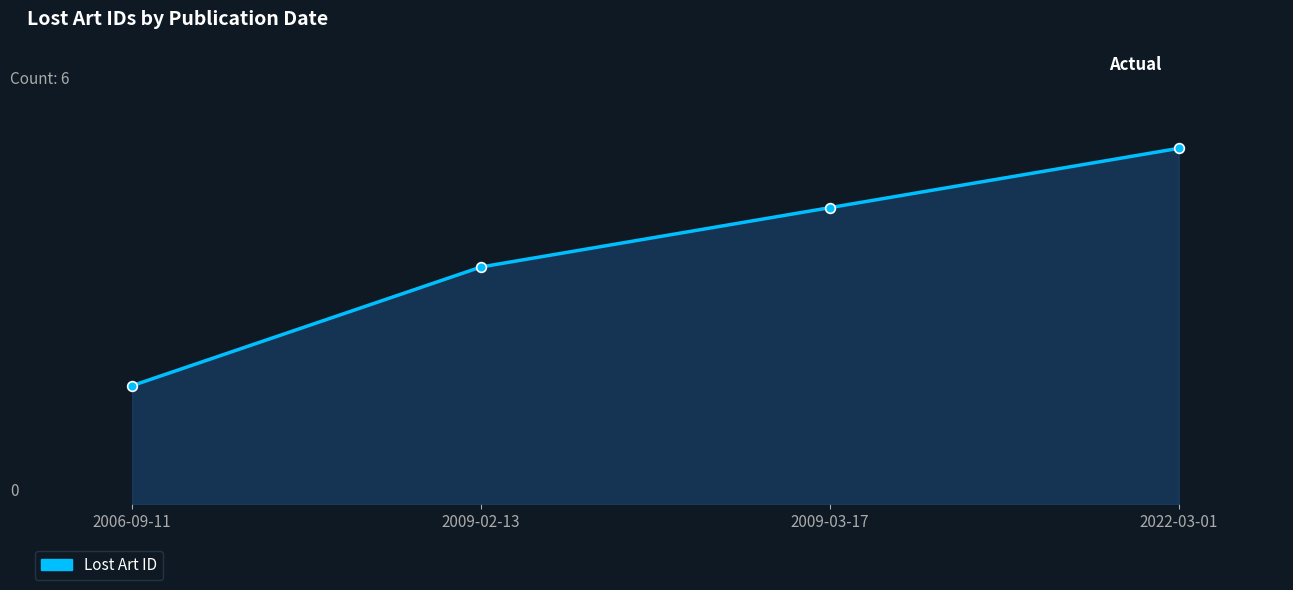

Rank the categories by value from highest to lowest.

2022-03-01, 2009-03-17, 2009-02-13, 2006-09-11